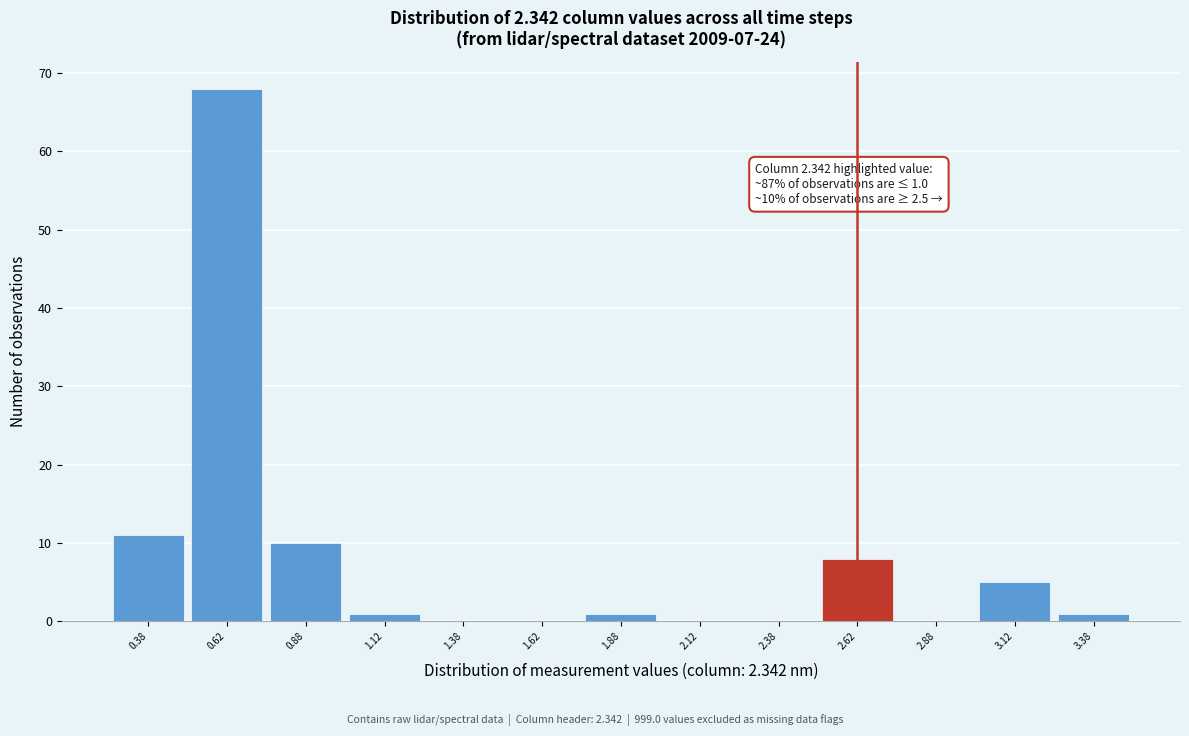

Which range on the x-axis has the tallest bar?

0.50 to 0.75